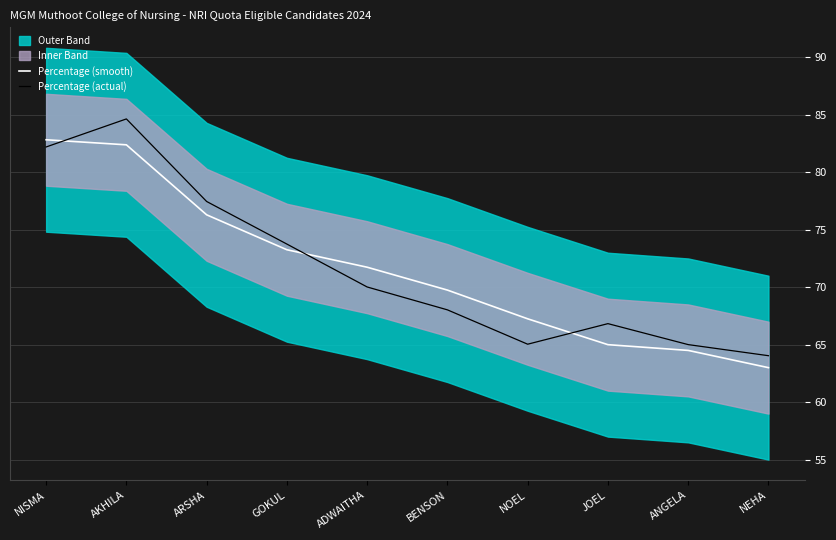

What is the average value of the Percentage (smooth) series?

71.6